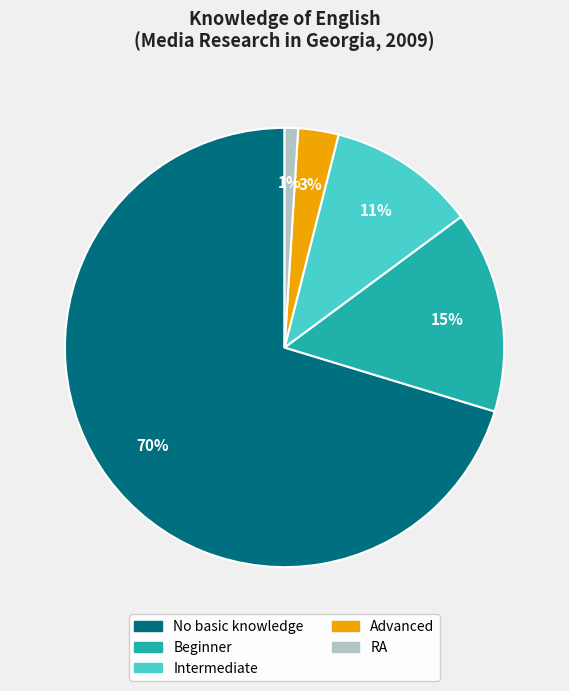

What is the majority slice?

No basic knowledge